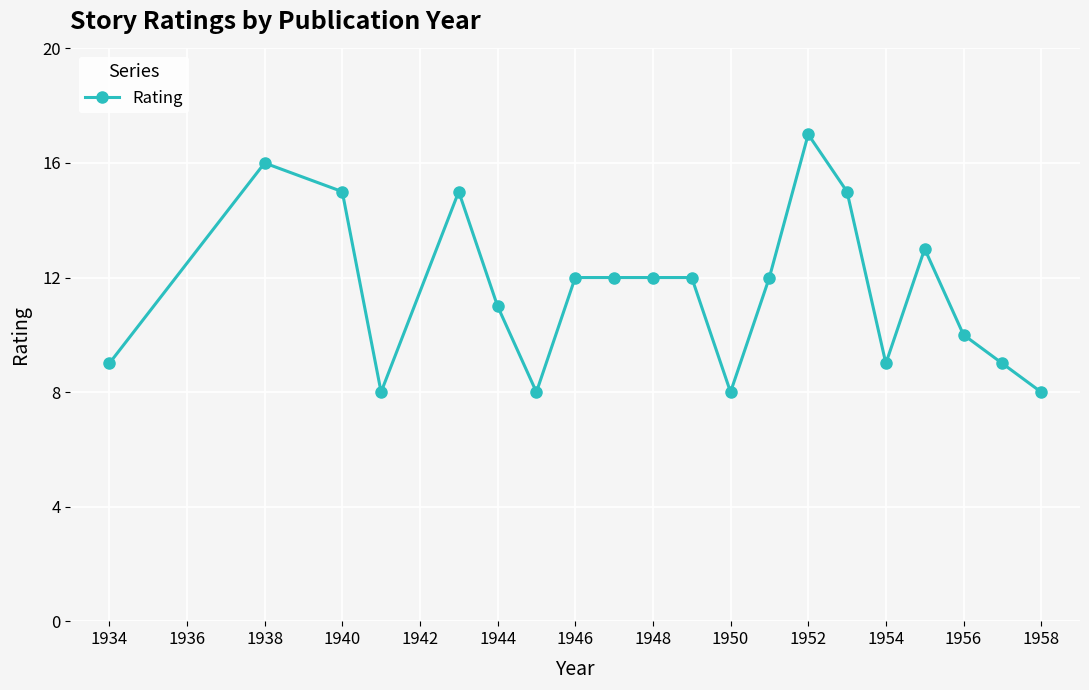

What is the sum of all values?

231